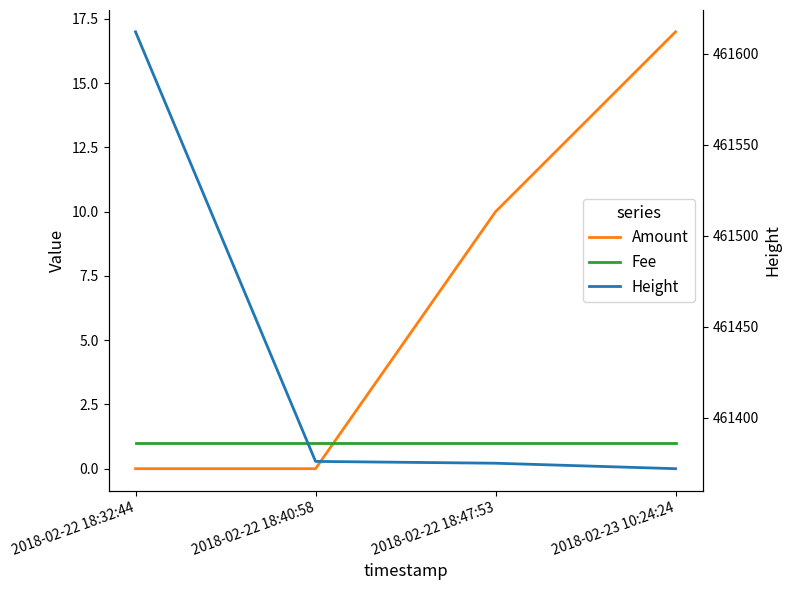

Reading right to left, transcribe all the data shown in this chart.

Amount: 17	10	0	0
Fee: 1	1	1	1
Height: 461372	461375	461376	461612